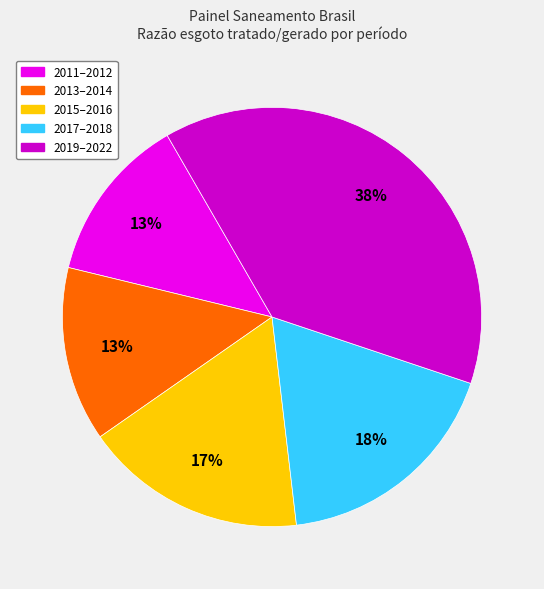

To the nearest percent, what is the average slice percentage?

20%